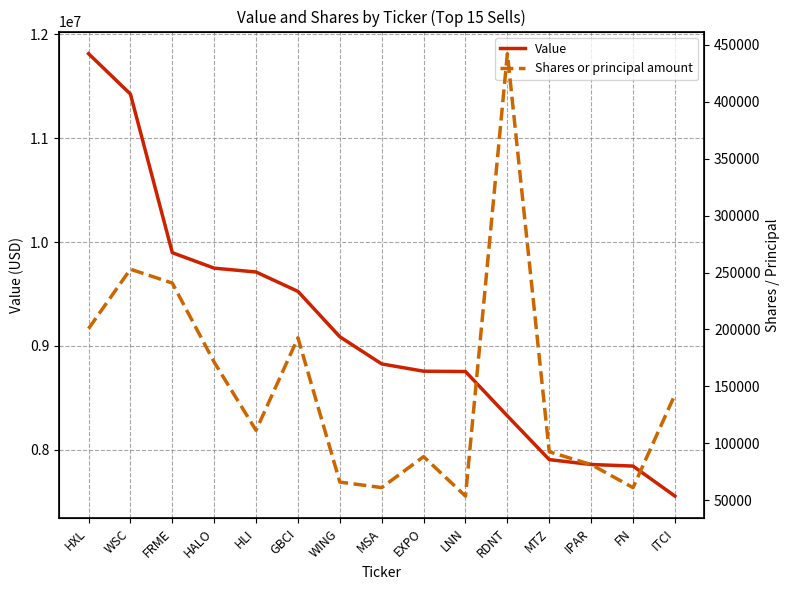

Rank the series by their maximum value, from lowest to highest.

Shares or principal amount, Value